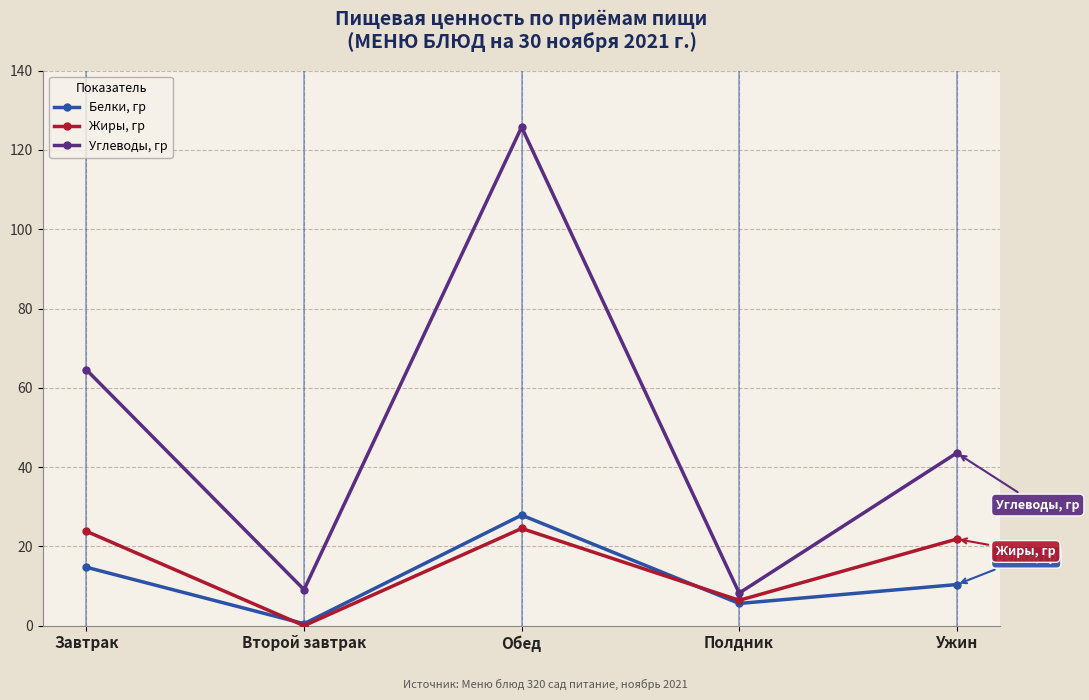

What value does the Углеводы, гр series have at Ужин?

43.6